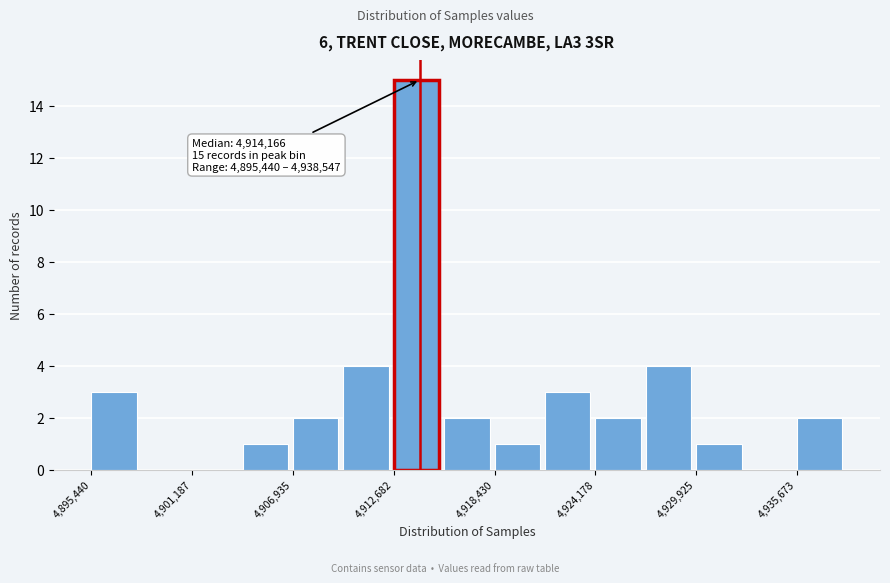

Read against the x-axis, roughly where is the centre of the tallest bar?

4914000